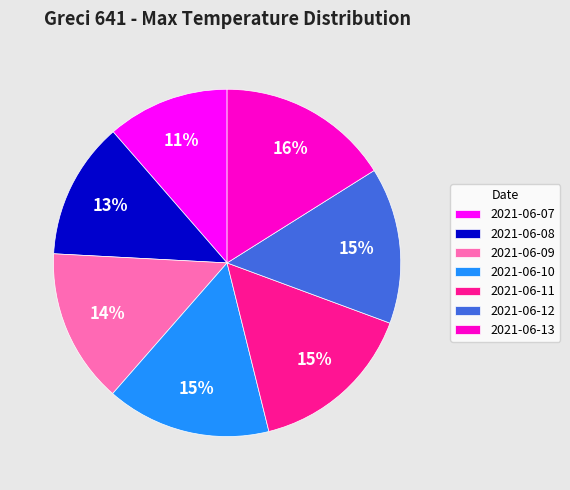

Which slice is the smallest?

2021-06-07